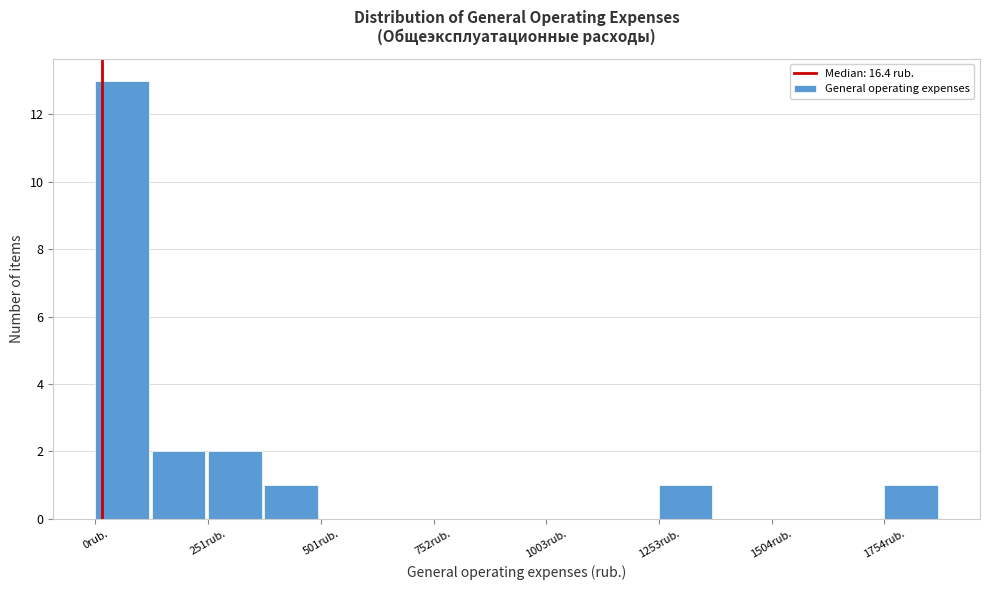

Around what value on the x-axis is the tallest bar? Give the approximate position of its centre, as read against the axis.

50